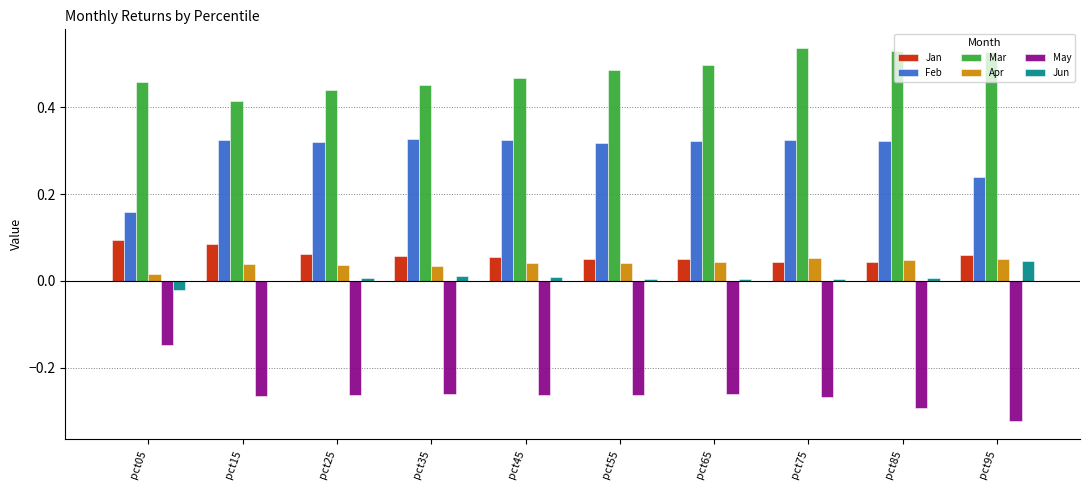

What is the sum of all Feb values?

3.0